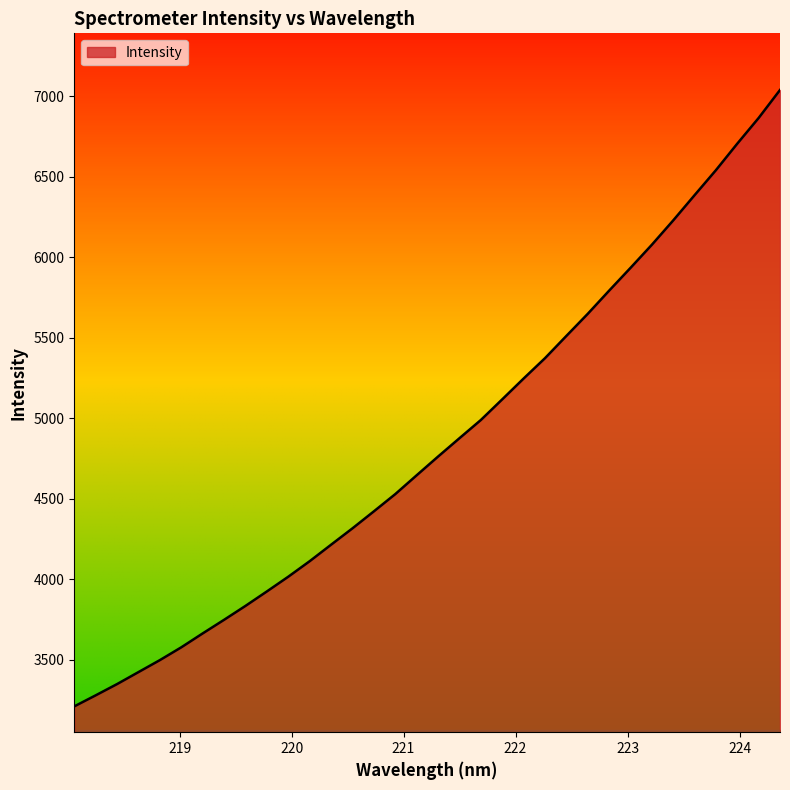

True or false: there are more than 0 points higher than both neighbors.

False